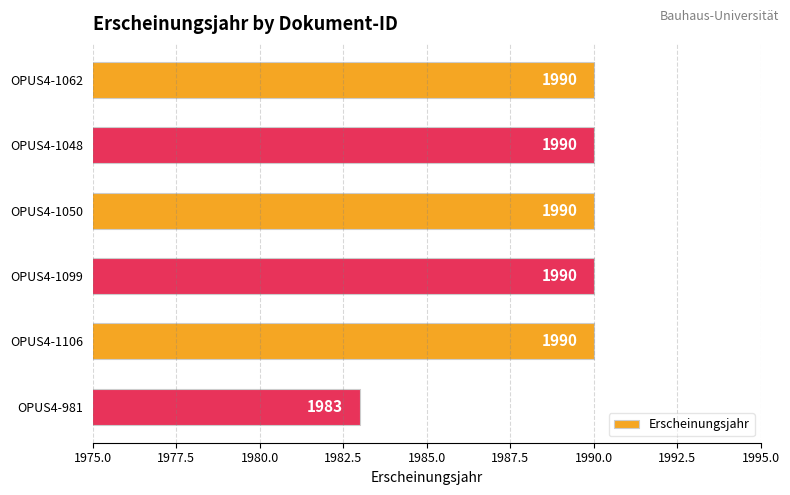

Approximately how many times larger is the value at OPUS4-1050 compared to OPUS4-1048?

1.0